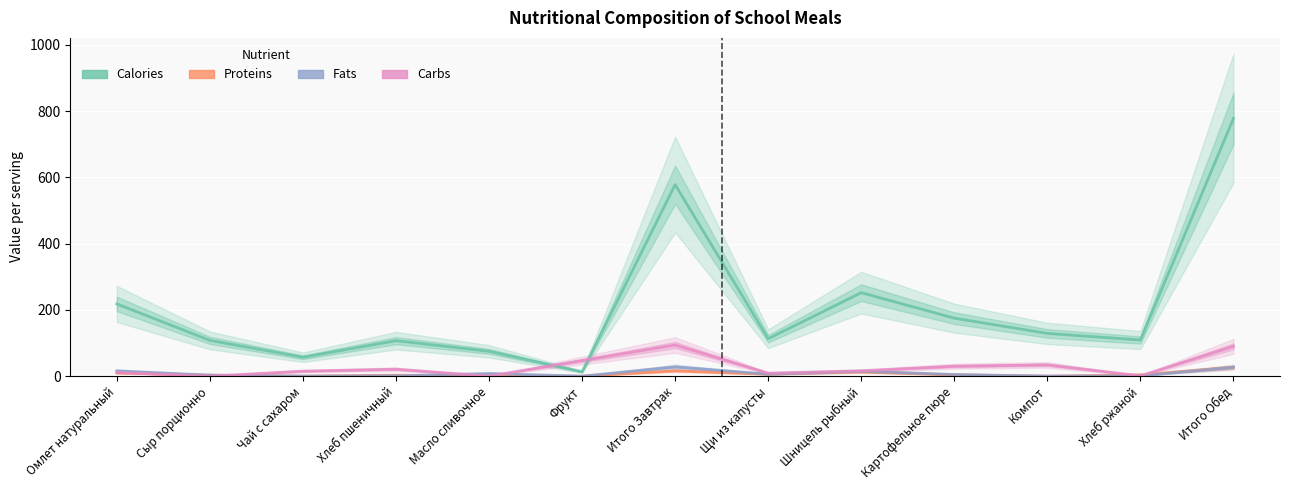

What is the sum of the Carbs values at Щи из капусты and Хлеб пшеничный?

30.0